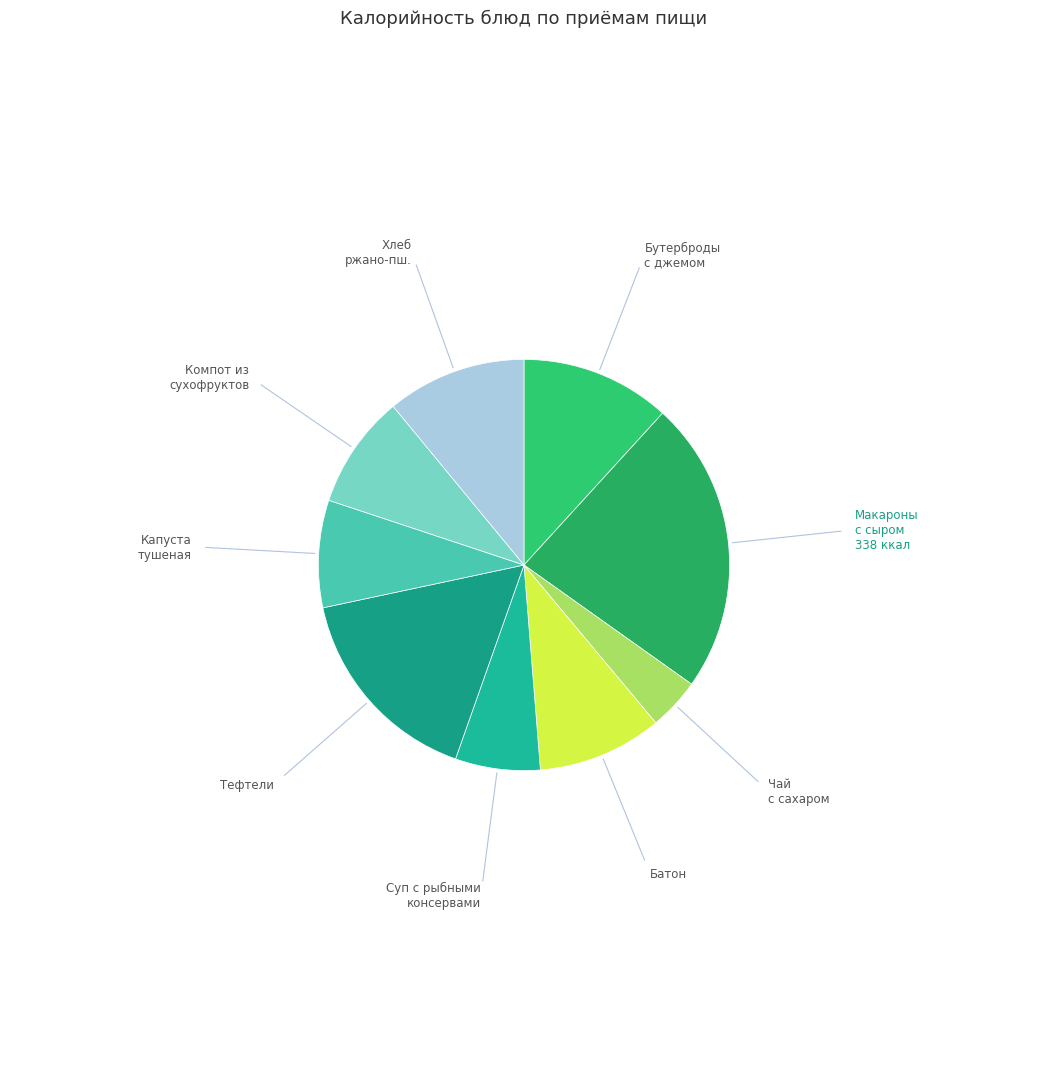

What is the smallest slice in the pie chart?

ЧАЙ С САХАРОМ